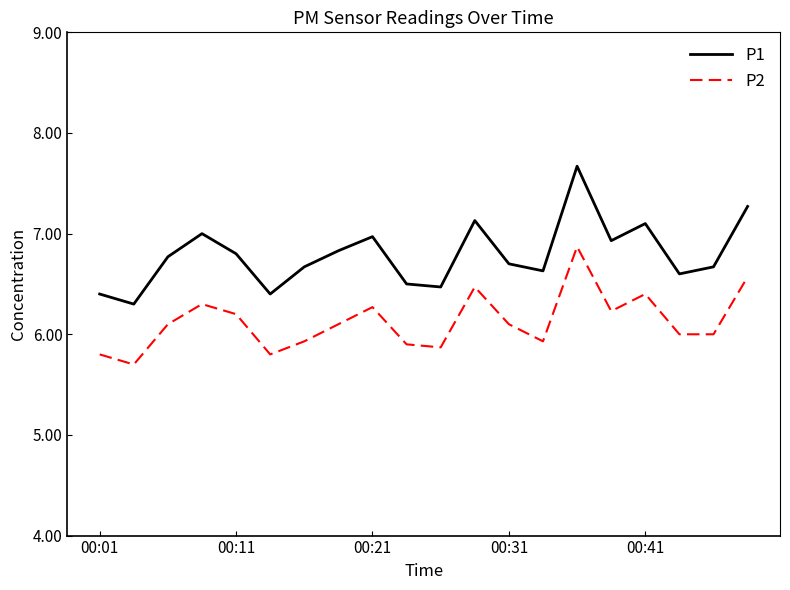

What is the difference between the maximum and minimum values in the P1 series?

1.4